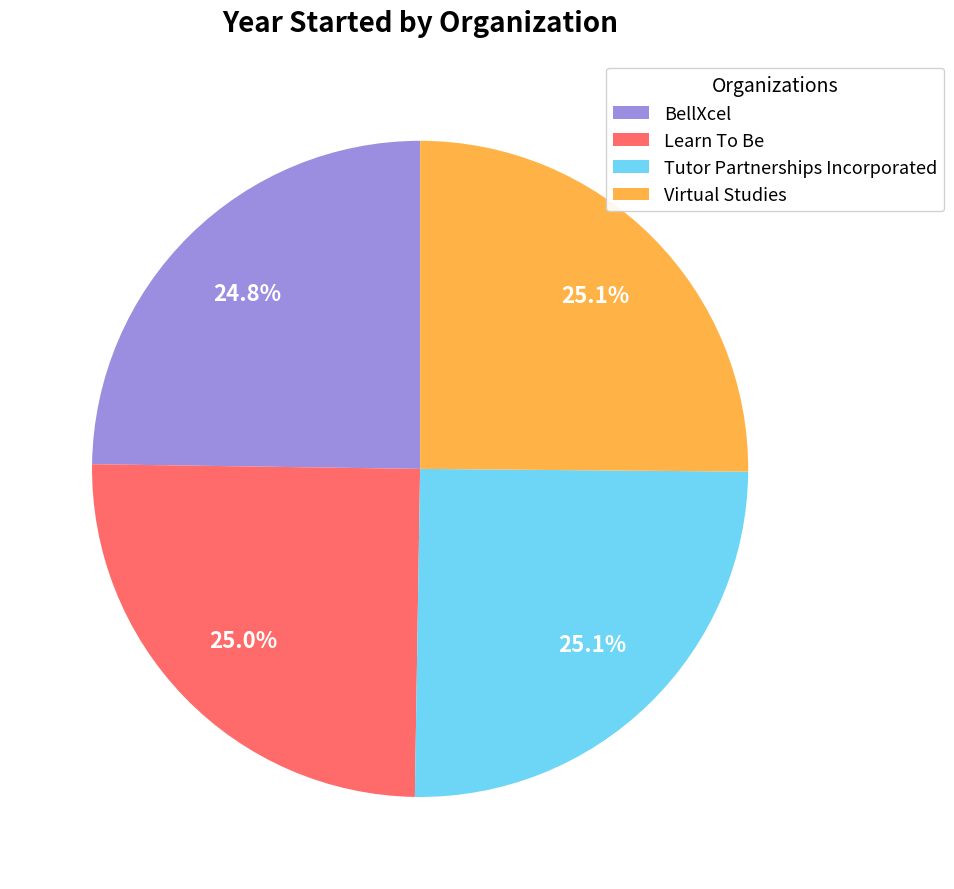

Approximately how many times larger is the value at Virtual Studies compared to Tutor Partnerships Incorporated?

1.0